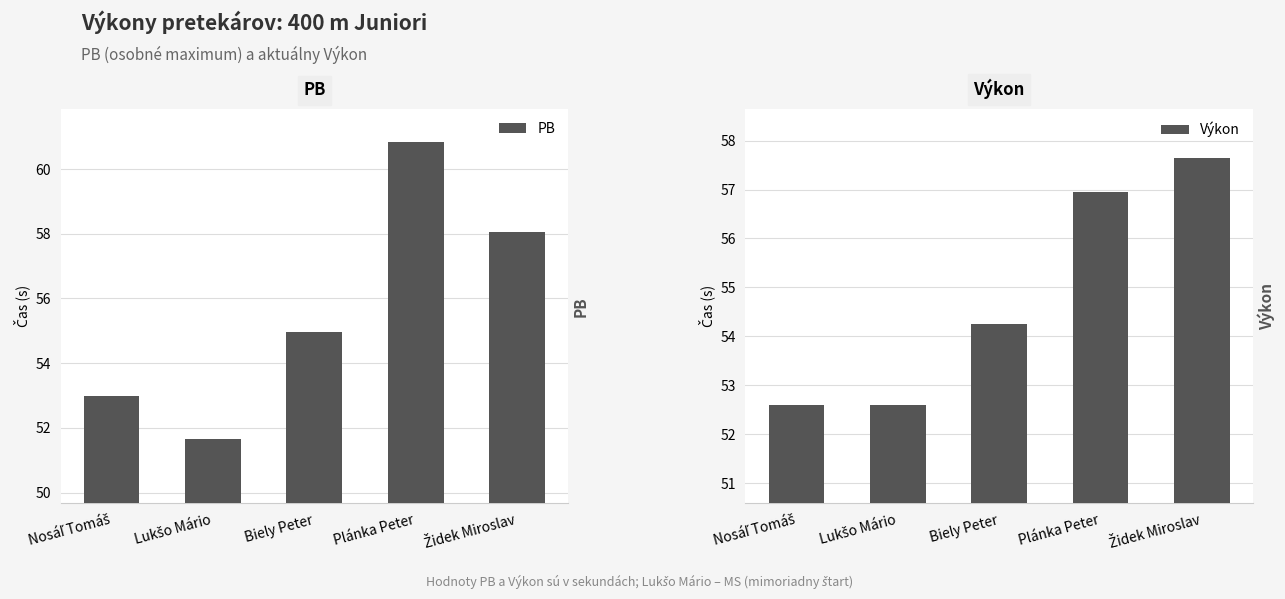

Which has a higher value, Nosáľ Tomáš or Plánka Peter?

Plánka Peter